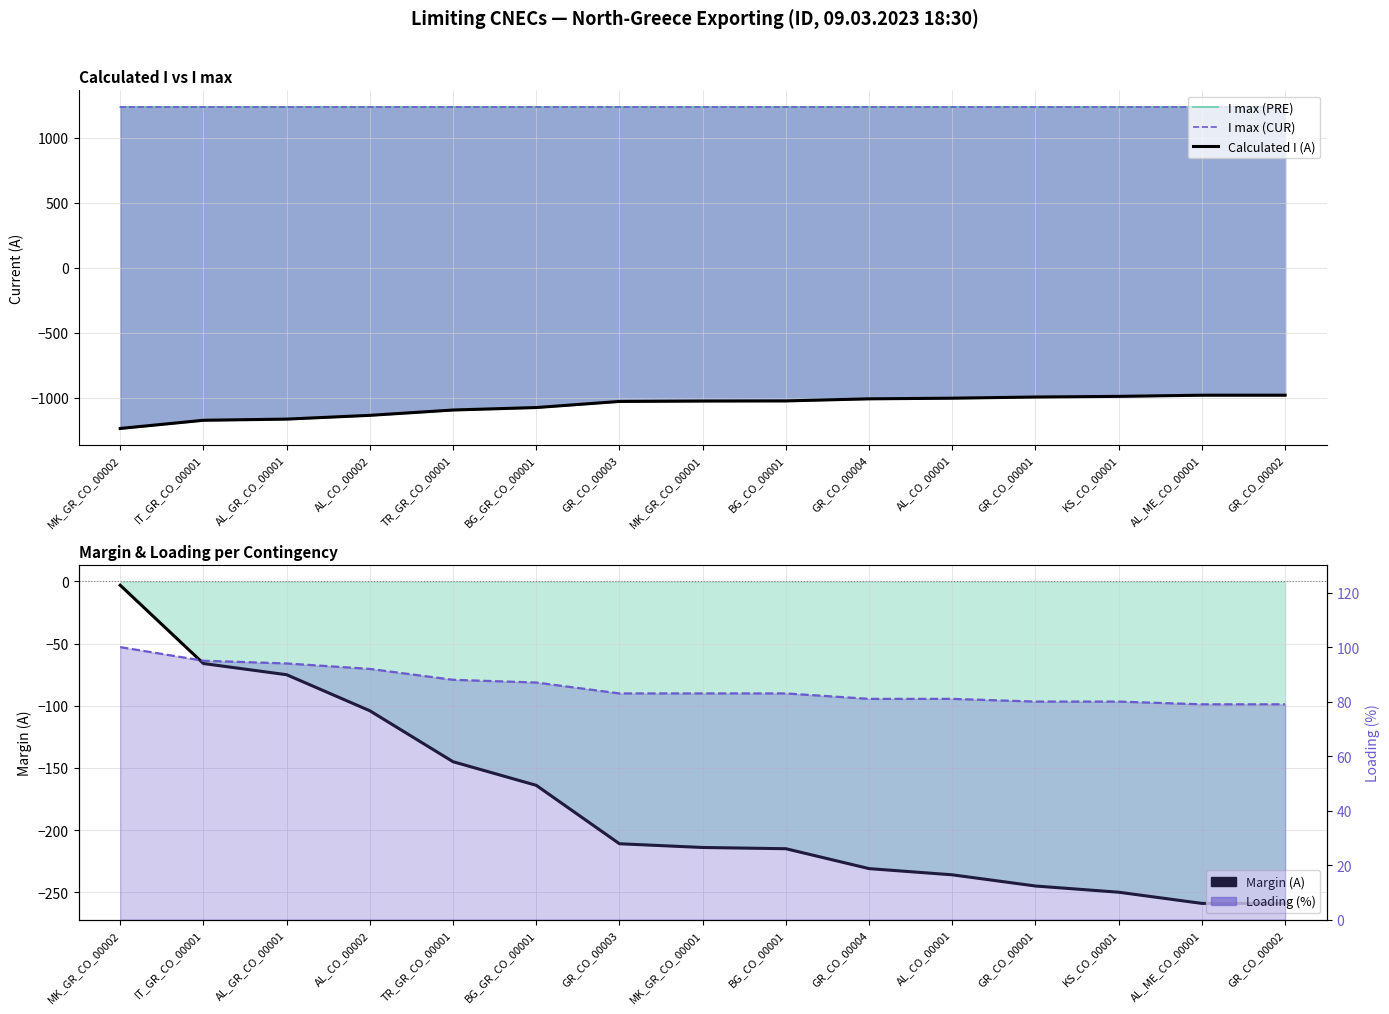

At GR_CO_00002, list the series in order from largest to smallest.

I max (PRE), I max (CUR), Loading (%), Margin (A), Calculated I (A)